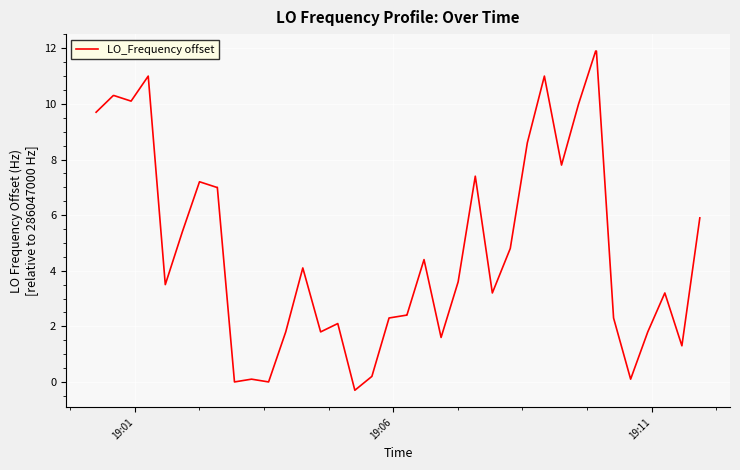

What is the minimum value shown in the chart?

-0.3